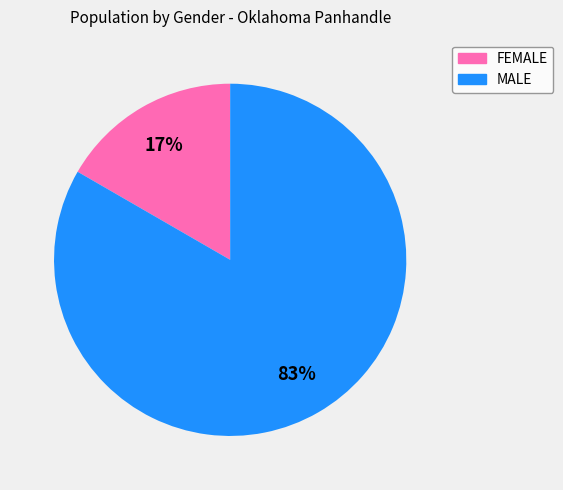

Rank the categories by value from highest to lowest.

MALE, FEMALE